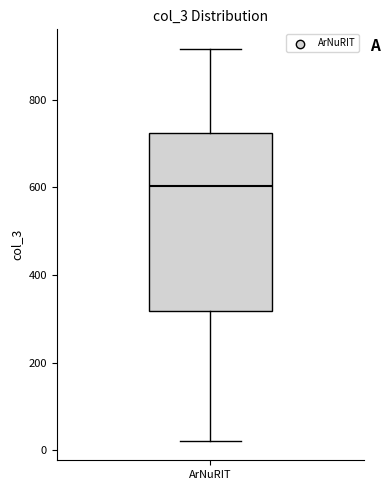

Where does the upper whisker of the box for ArNuRIT end on the y-axis? The values are not printed on the chart, so give them approximately, as read against the axis.

920